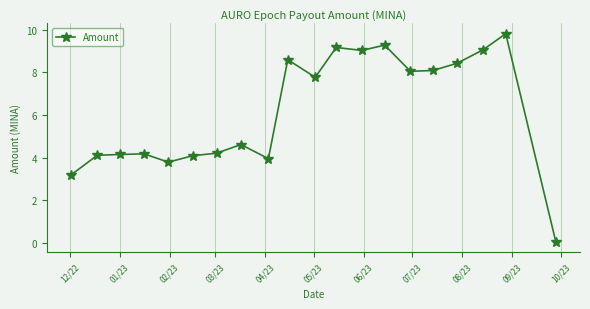

What is the maximum value shown in the chart?

9.8